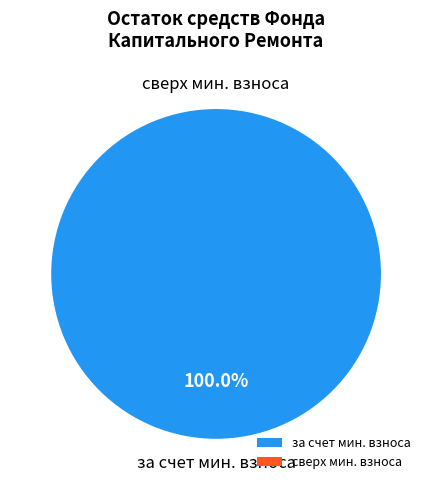

What is the smallest slice in the pie chart?

сверх минимального размера взноса